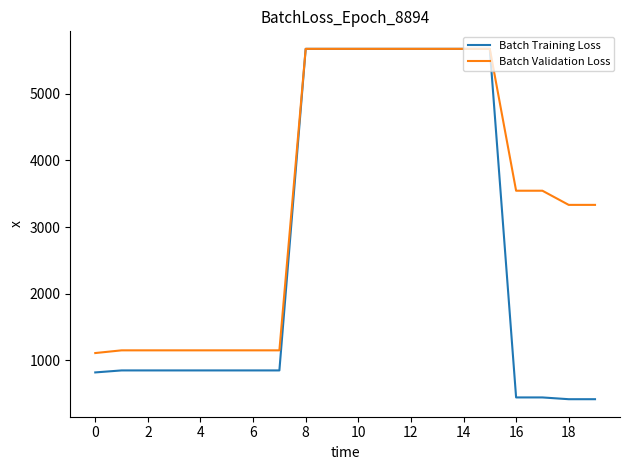

How many distinct data groups are displayed?

2